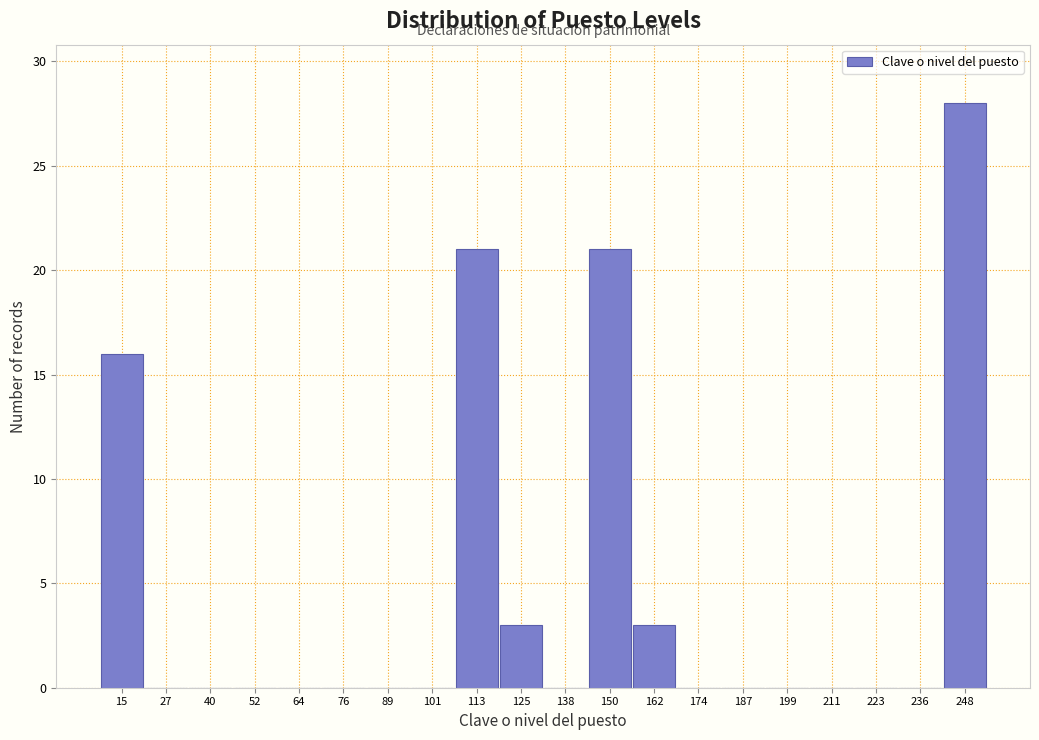

Reading left to right, transcribe this chart: for each bar, give the range it covers on the x-axis and its height. Neither the bar edges nor the heights are printed on the chart, so give them approximately, as read against the axes.

10 to 22: 16
22 to 34: 0
34 to 46: 0
46 to 58: 0
58 to 70: 0
70 to 82: 0
82 to 94: 0
94 to 108: 0
108 to 120: 21
120 to 132: 3
132 to 144: 0
144 to 156: 21
156 to 168: 3
168 to 180: 0
180 to 192: 0
192 to 206: 0
206 to 218: 0
218 to 230: 0
230 to 242: 0
242 to 254: 28